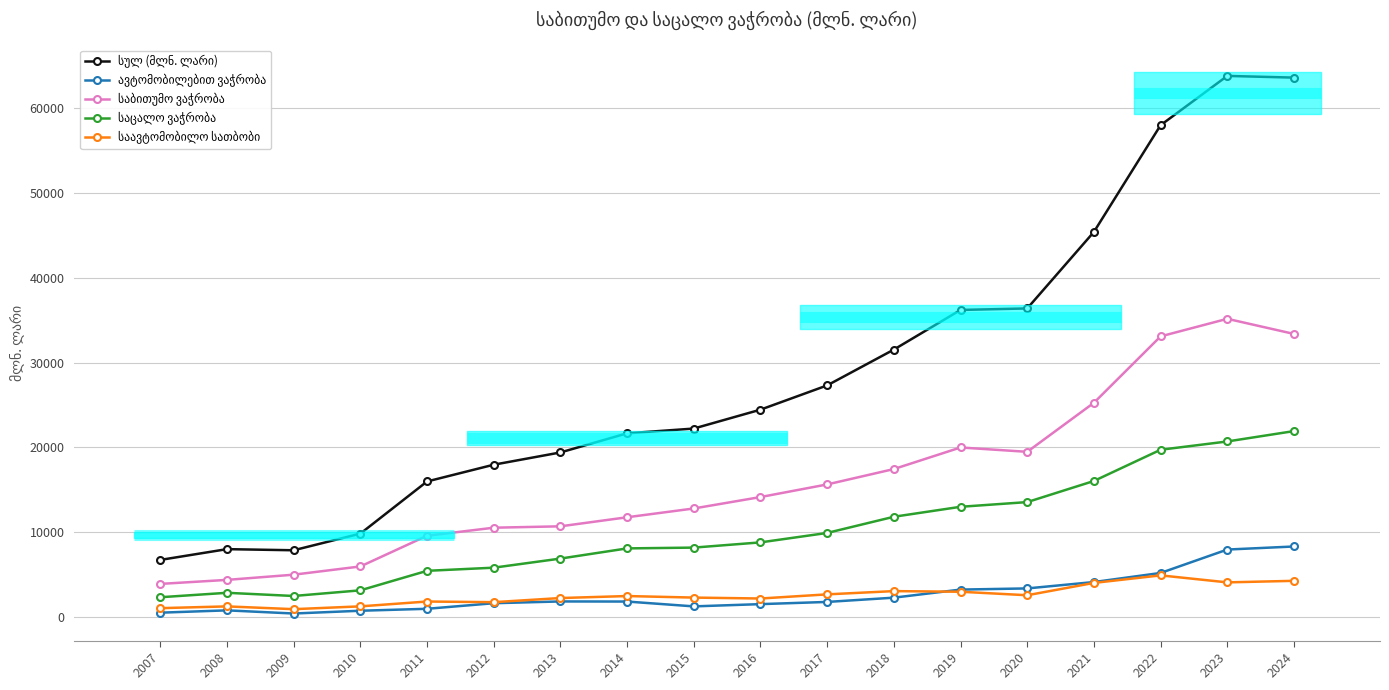

Where is the first local maximum for სულ (მლნ. ლარი)?

2008